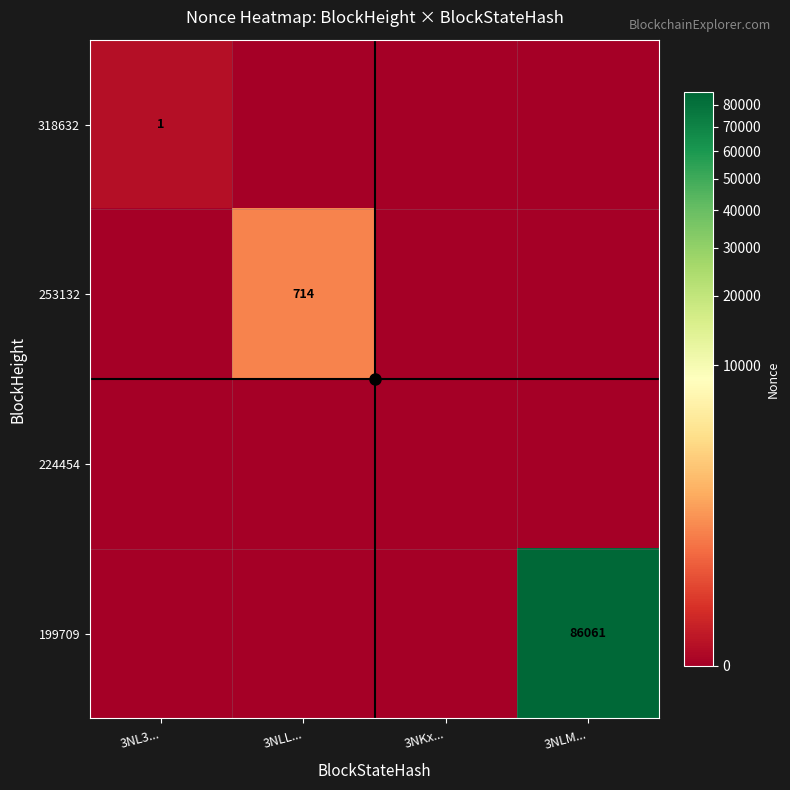

At which category does the chart reach its peak across all series?

3NLM...